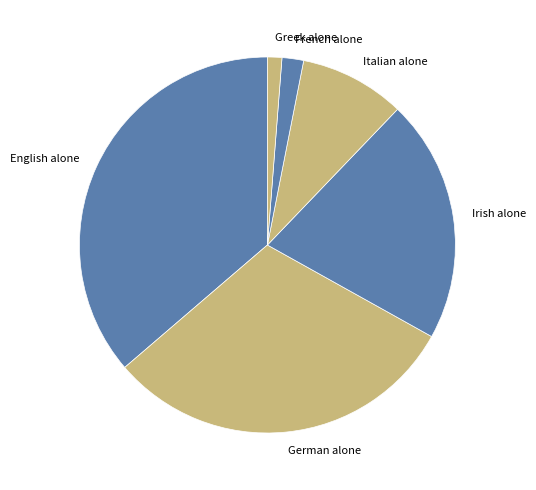

Is there a majority slice in this chart?

No